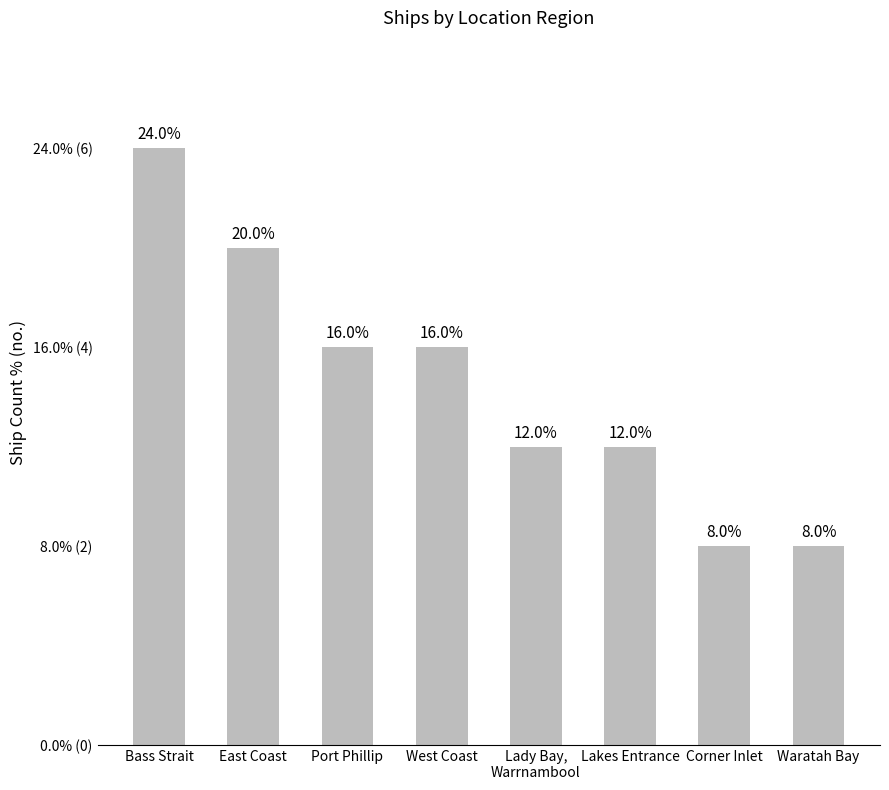

What is the label of the 4th bar from the right?

Lady Bay,
Warrnambool